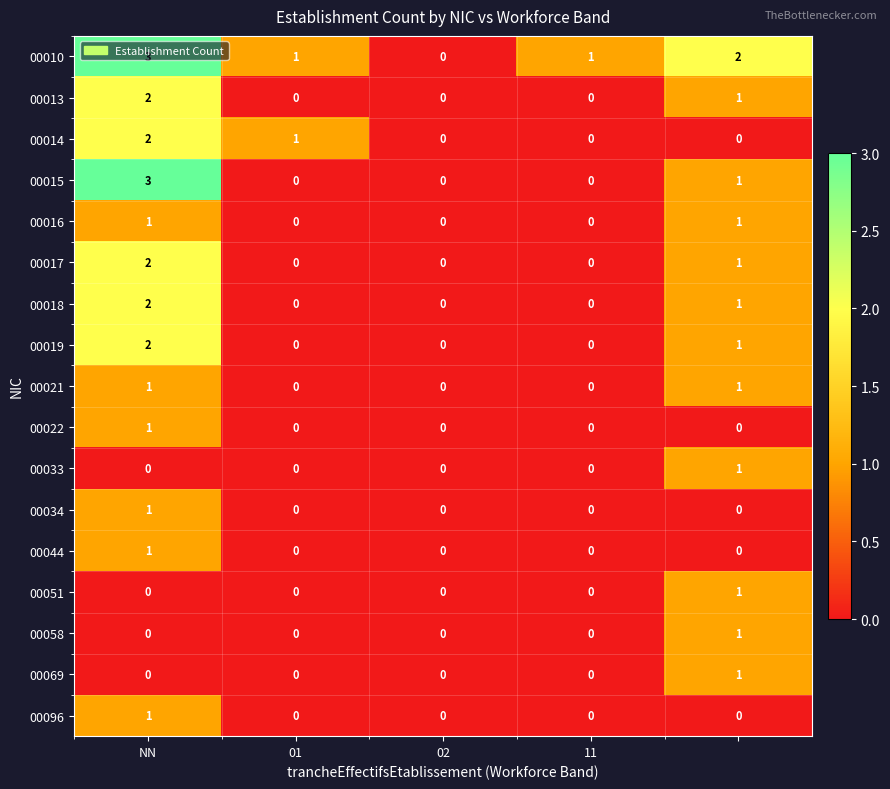

Which series has the largest total across all categories?

00010